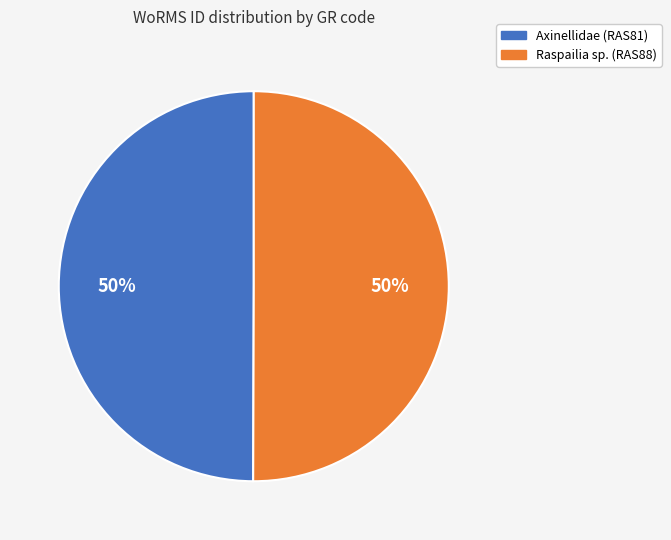

Do Raspailia sp. (RAS88) and Axinellidae (RAS81) together represent more than half of the pie?

Yes